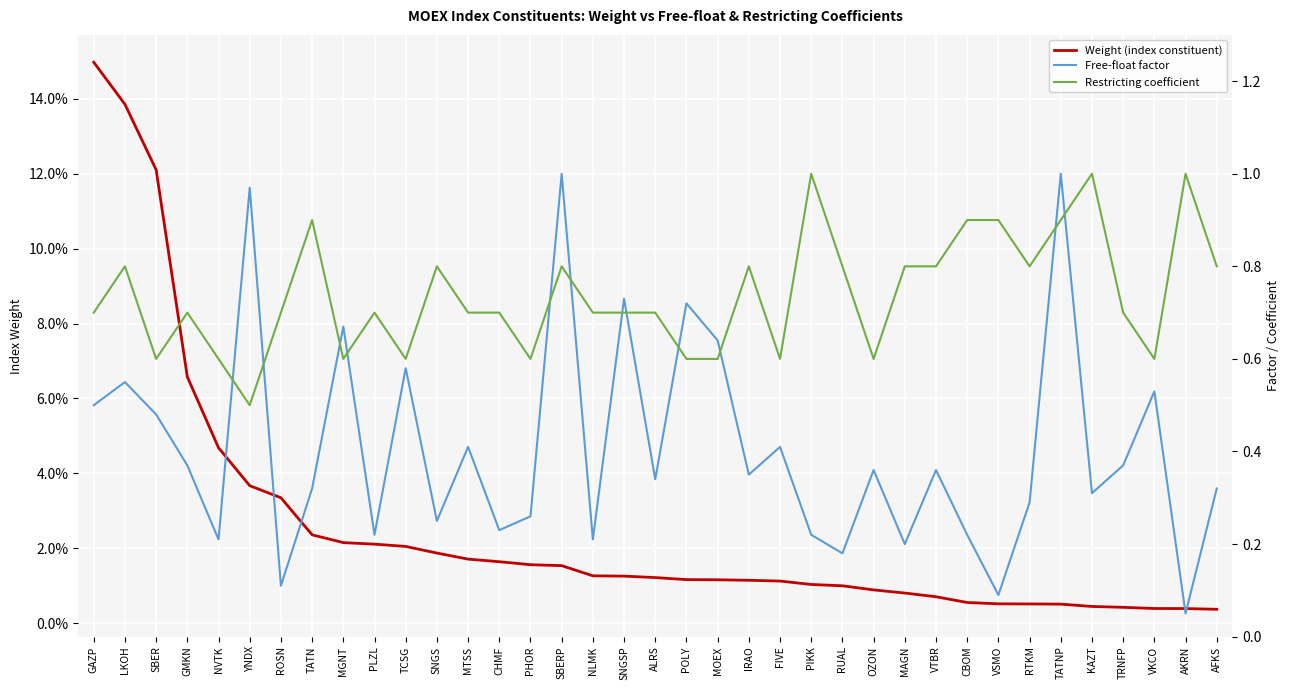

Reading right to left, extract all data points from this chart.

Weight (index constituent): 0.0	0.0	0.0	0.0	0.0	0.0	0.0	0.0	0.0	0.0	0.0	0.0	0.0	0.0	0.0	0.0	0.0	0.0	0.0	0.0	0.0	0.0	0.0	0.0	0.0	0.0	0.0	0.0	0.0	0.0	0.0	0.0	0.0	0.1	0.1	0.1	0.1
Free-float factor: 0.3	0.1	0.5	0.4	0.3	1.0	0.3	0.1	0.2	0.4	0.2	0.4	0.2	0.2	0.4	0.3	0.6	0.7	0.3	0.7	0.2	1.0	0.3	0.2	0.4	0.2	0.6	0.2	0.7	0.3	0.1	1.0	0.2	0.4	0.5	0.6	0.5
Restricting coefficient: 0.8	1.0	0.6	0.7	1.0	0.9	0.8	0.9	0.9	0.8	0.8	0.6	0.8	1.0	0.6	0.8	0.6	0.6	0.7	0.7	0.7	0.8	0.6	0.7	0.7	0.8	0.6	0.7	0.6	0.9	0.7	0.5	0.6	0.7	0.6	0.8	0.7